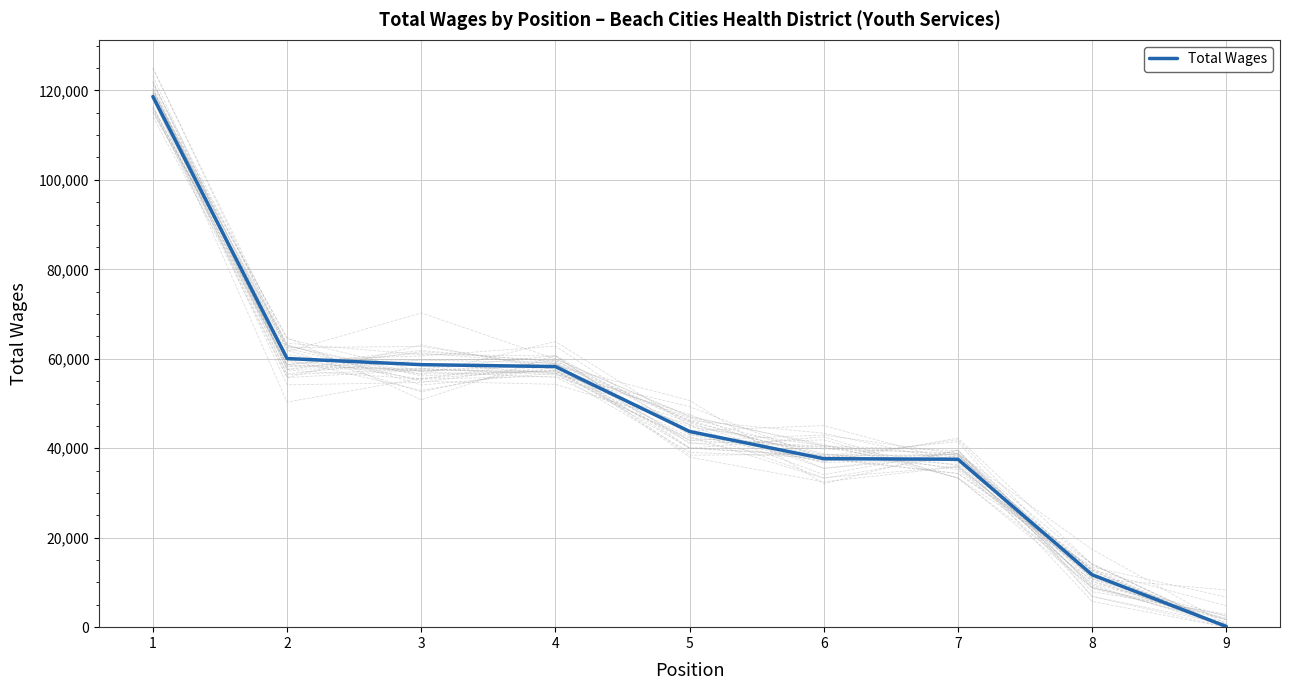

True or false: the data has more than 2 interior local peaks.

False